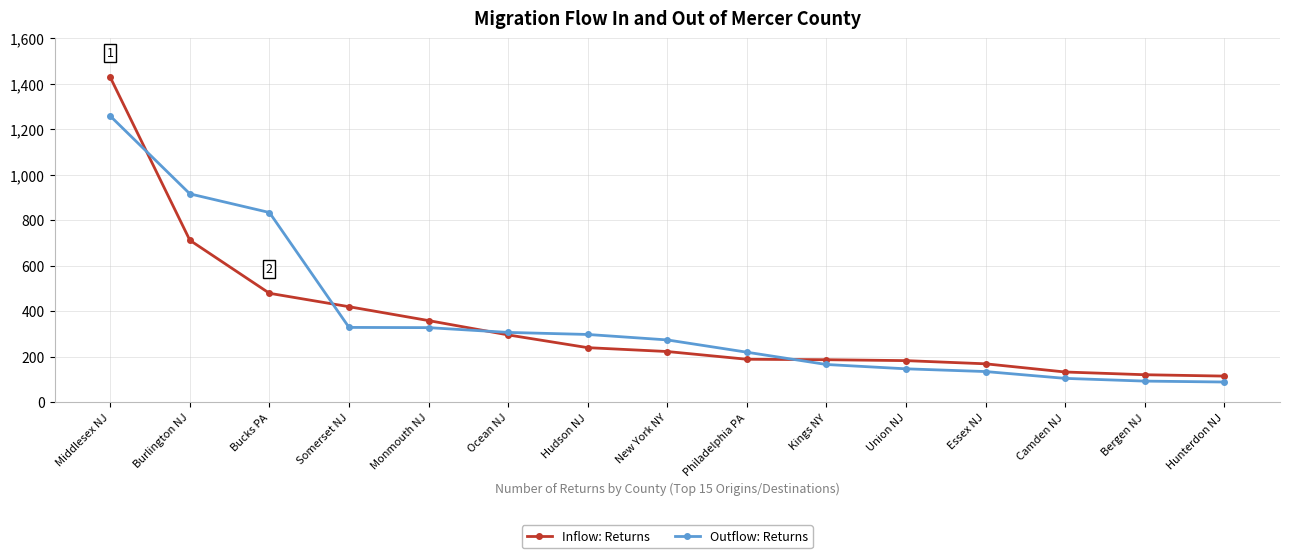

Which series changed the most between New York NY and Camden NJ?

Outflow: Returns